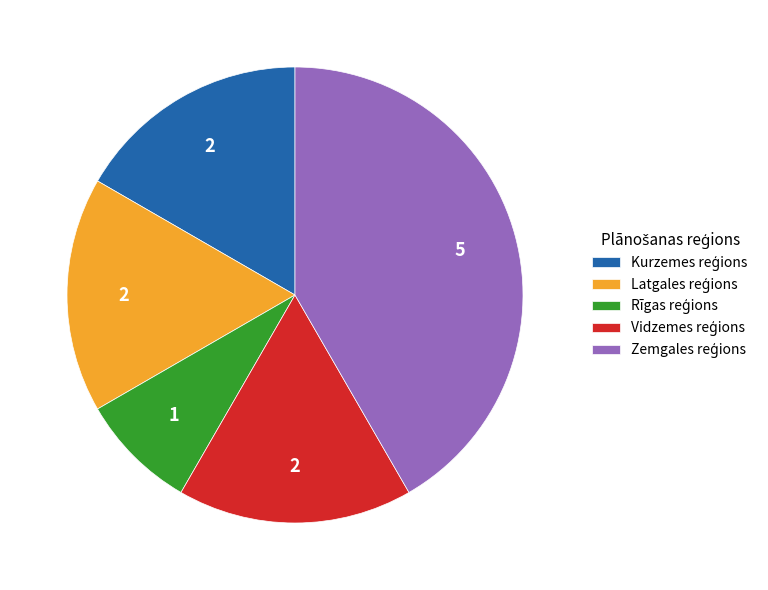

Is there any slice that represents more than half of the pie?

No